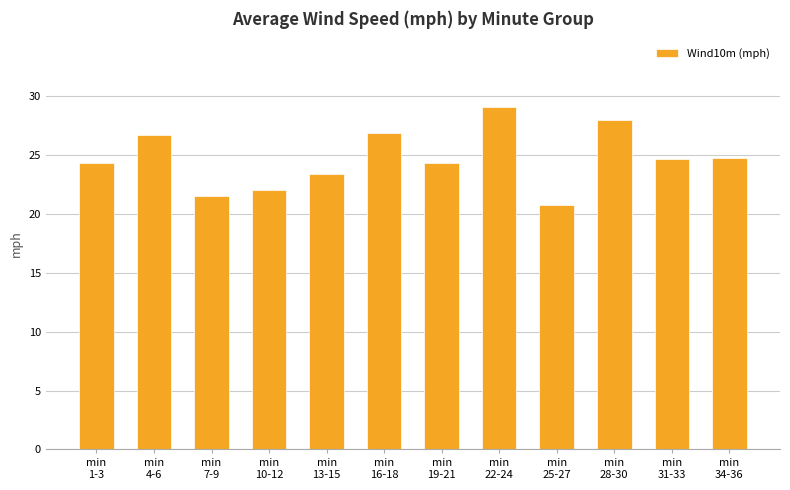

Which has a higher value, min
10-12 or min
7-9?

min
10-12